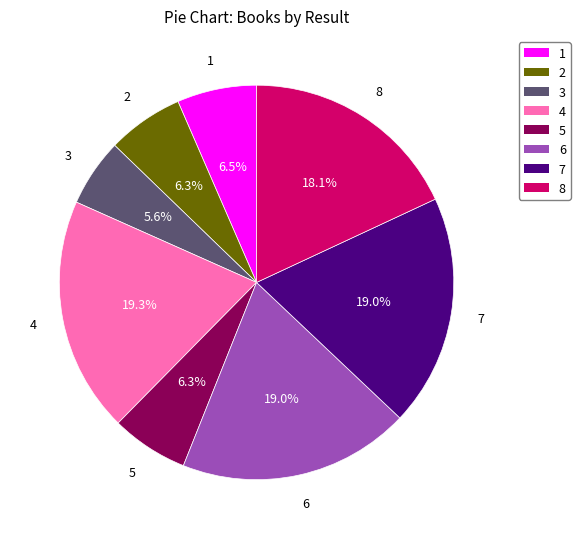

What portion of the pie excludes 7?

81.0%